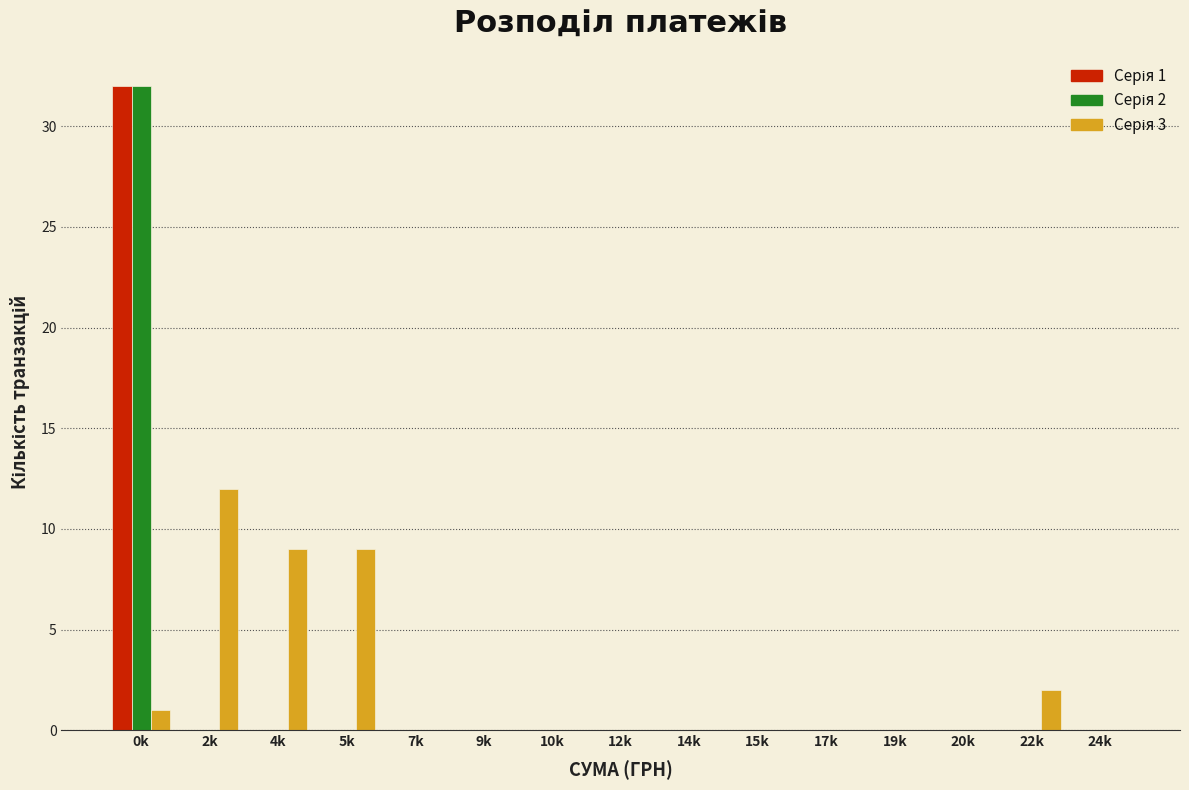

At which category does the chart reach its peak across all series?

0k